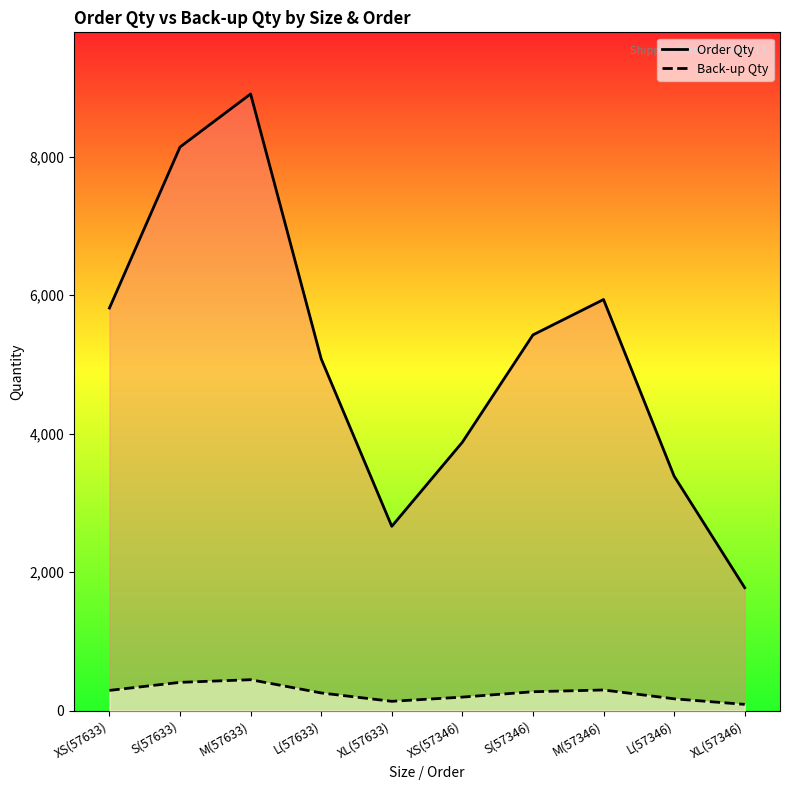

Does the chart have visible grid lines?

No